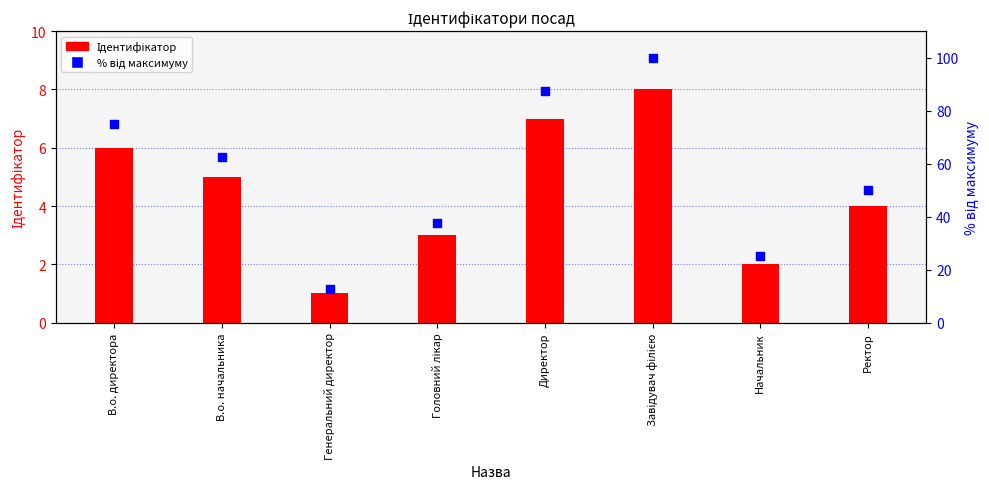

At which category is the sum across all series the highest?

Завідувач філією